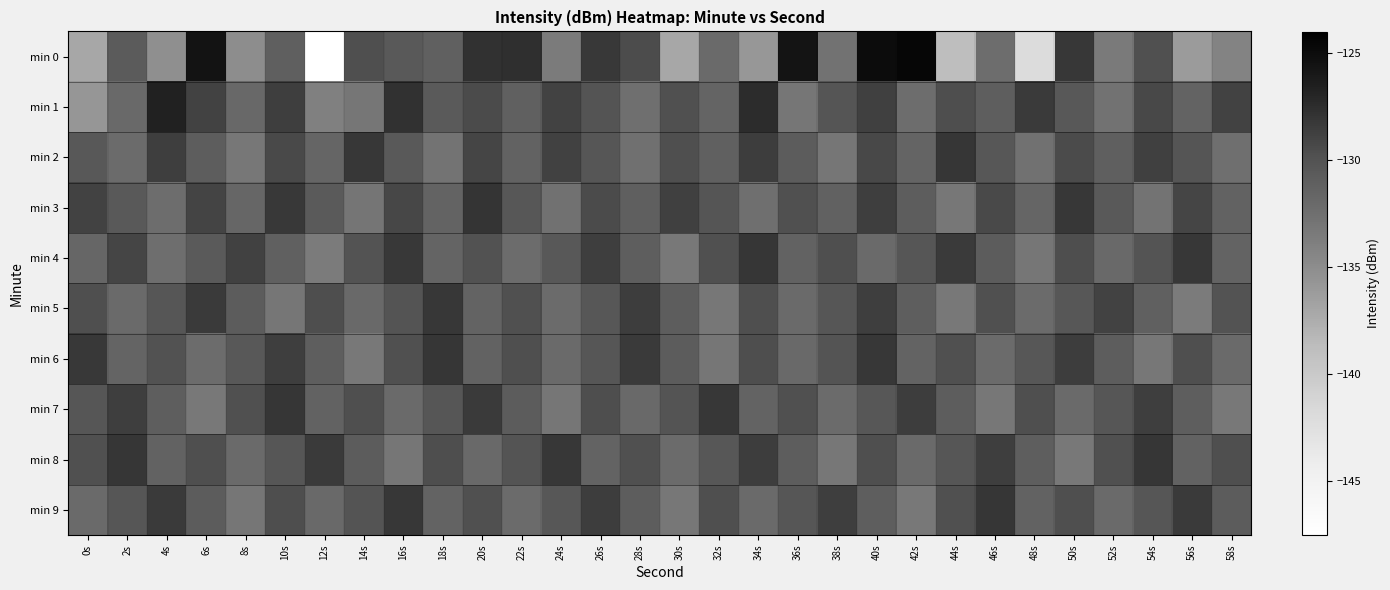

Rank the series by their maximum value, from lowest to highest.

min 5, min 2, min 4, min 6, min 7, min 8, min 9, min 3, min 1, min 0